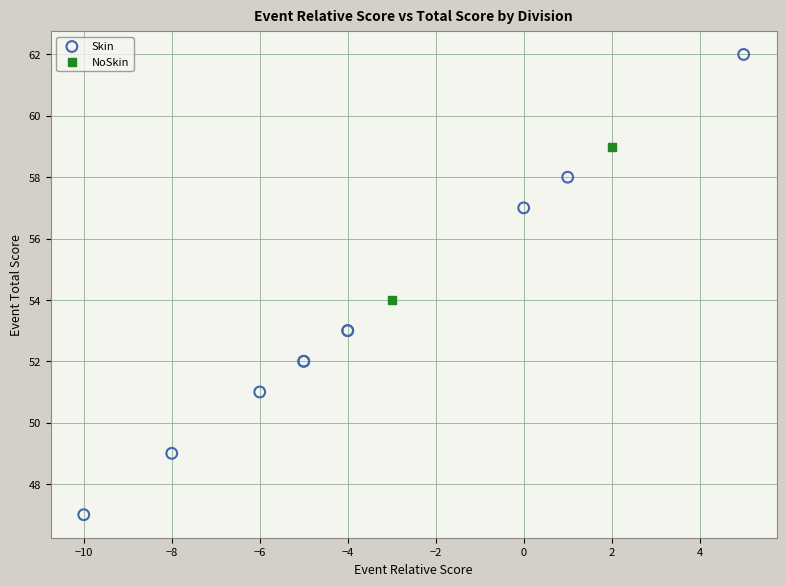

What are all the series names shown in the legend?

Skin, NoSkin